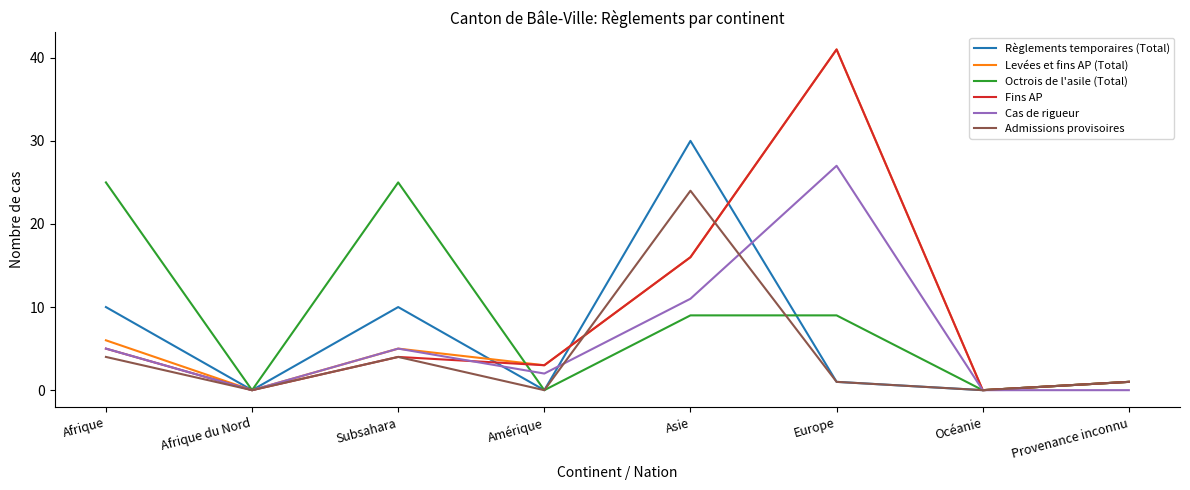

Reading left to right, list all the values displayed in this chart.

Règlements temporaires (Total): 10	0	10	0	30	1	0	1
Levées et fins AP (Total): 6	0	5	3	16	41	0	1
Octrois de l'asile (Total): 25	0	25	0	9	9	0	1
Fins AP: 5	0	4	3	16	41	0	1
Cas de rigueur: 5	0	5	2	11	27	0	0
Admissions provisoires: 4	0	4	0	24	1	0	1